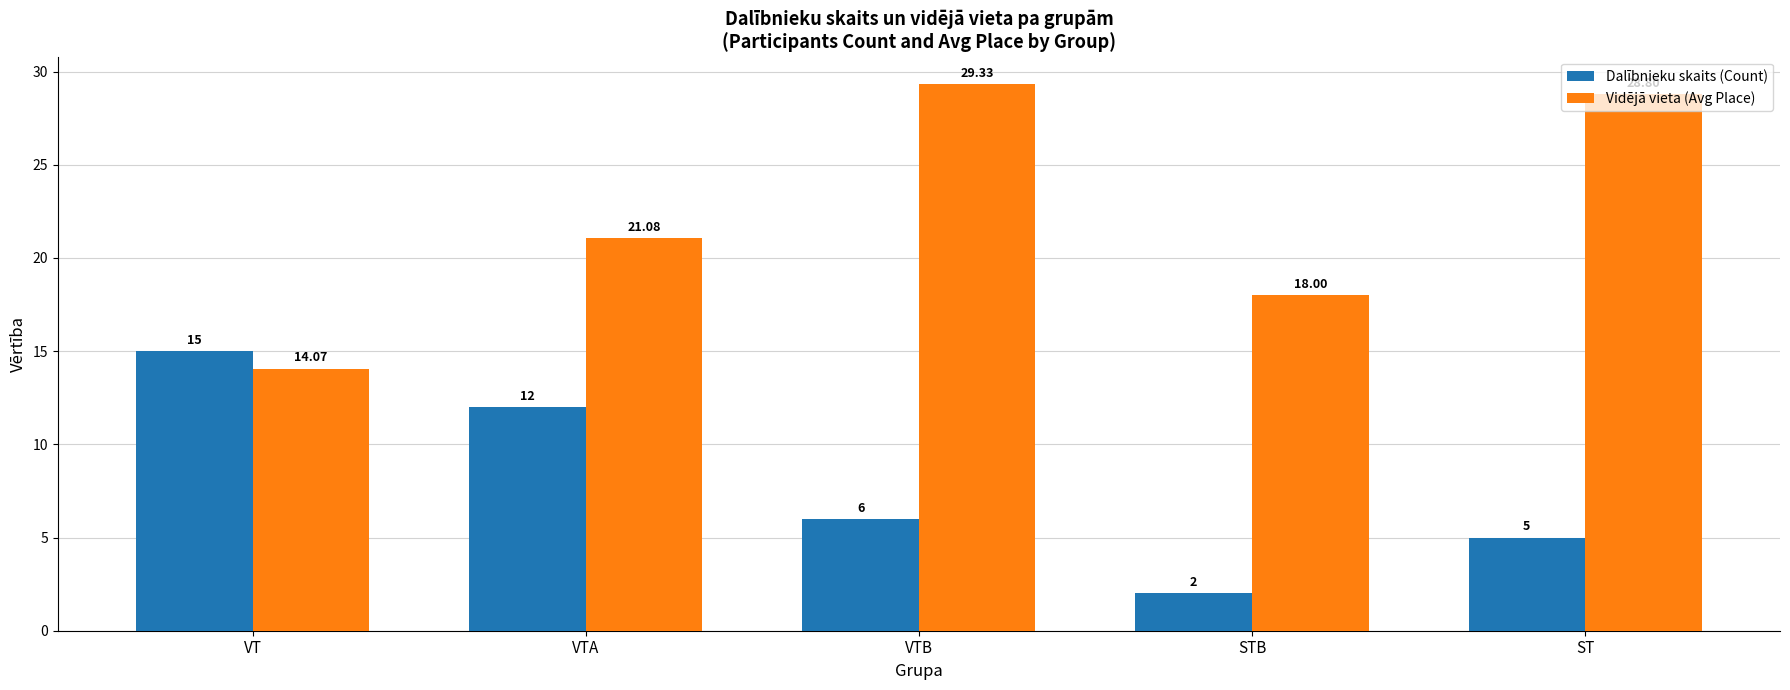

What is the average value of the Vidējā vieta (Avg Place) series?

22.3